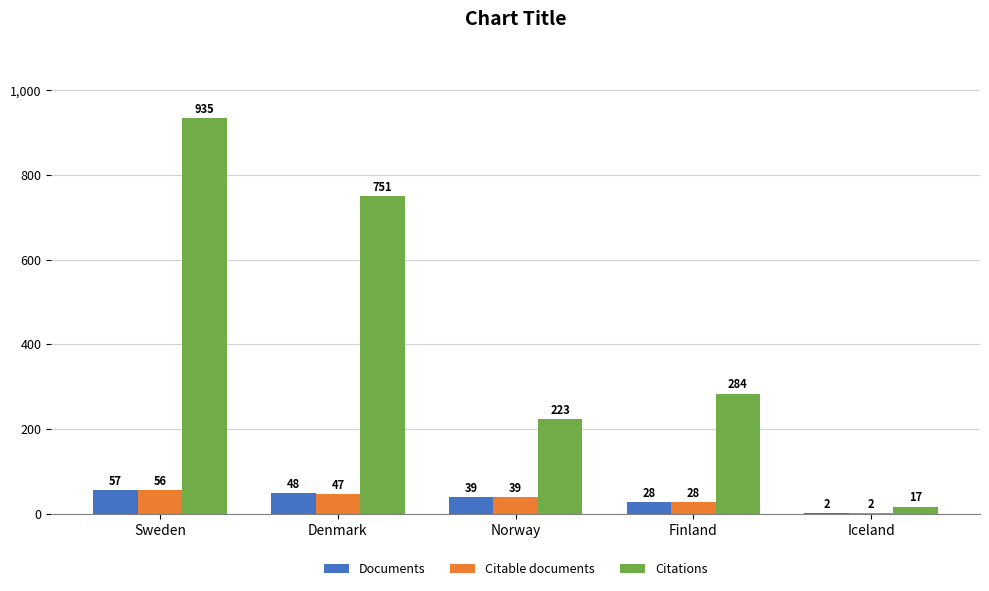

What is the sum of the Citable documents values at Norway and Finland?

67